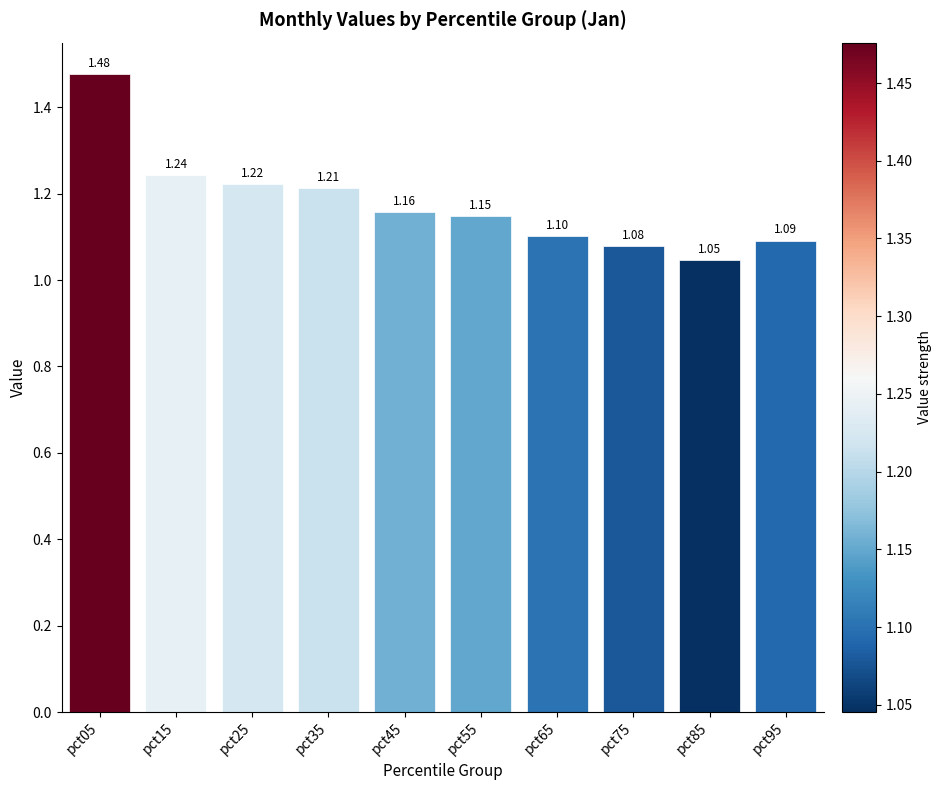

Between pct65 and pct35, which is larger?

pct35